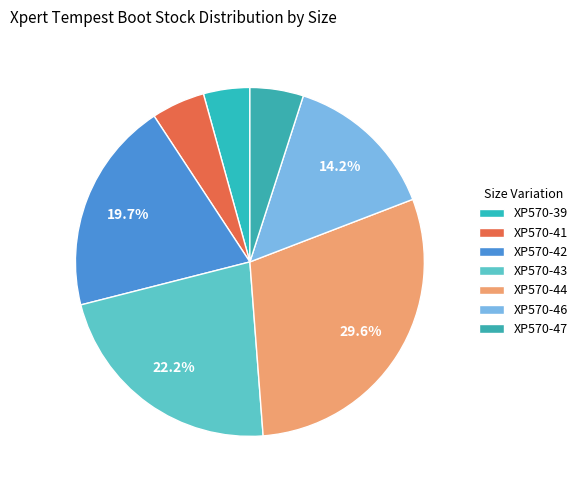

Does any single category account for the majority?

No